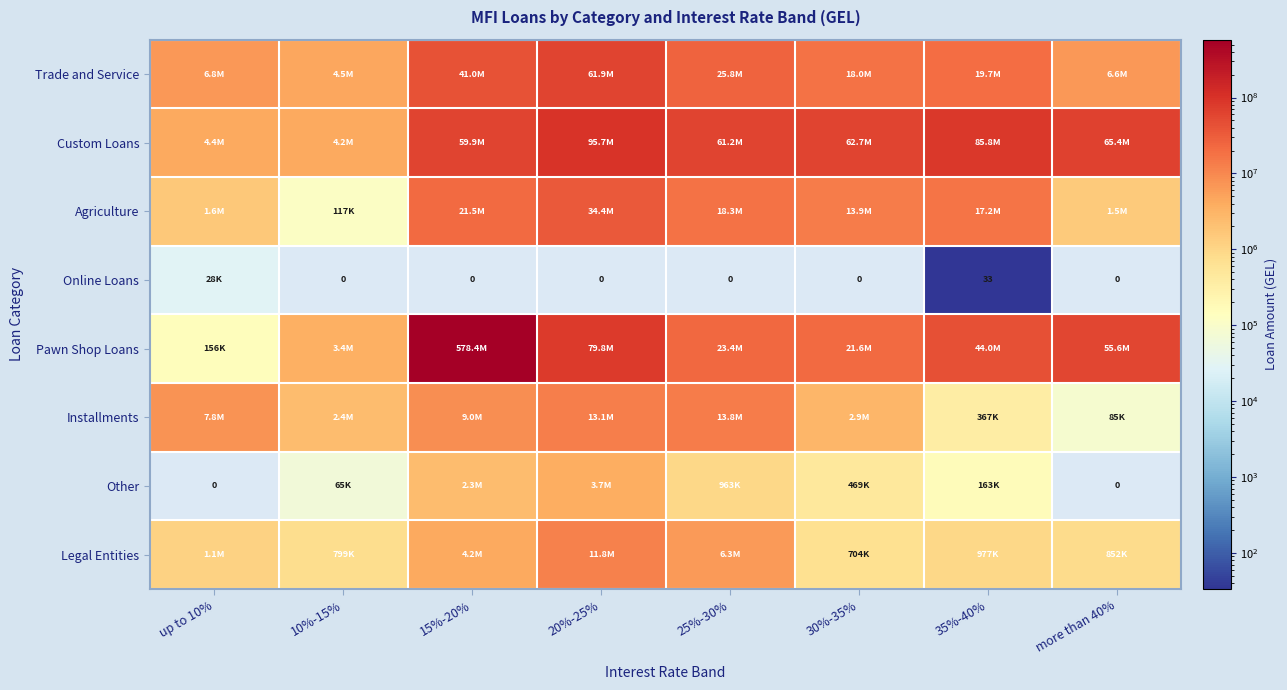

What value does the Trade and Service series have at 35%-40%?

19662881.9